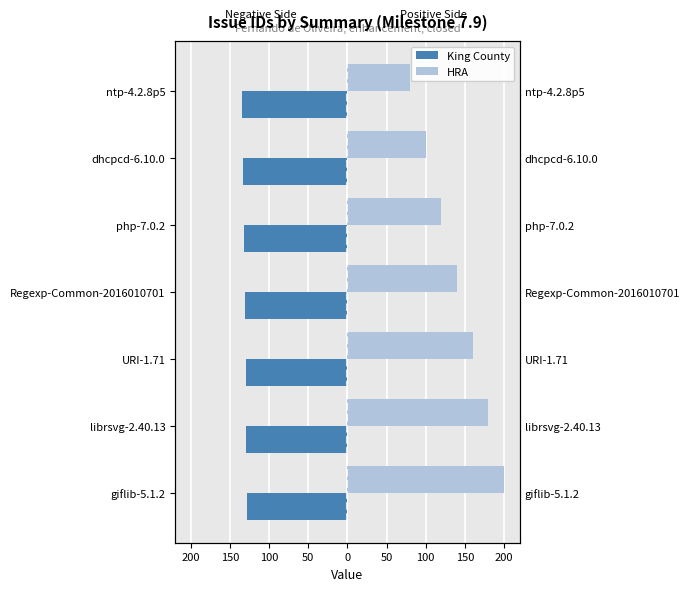

What is the difference between the highest and lowest values at librsvg-2.40.13?

309